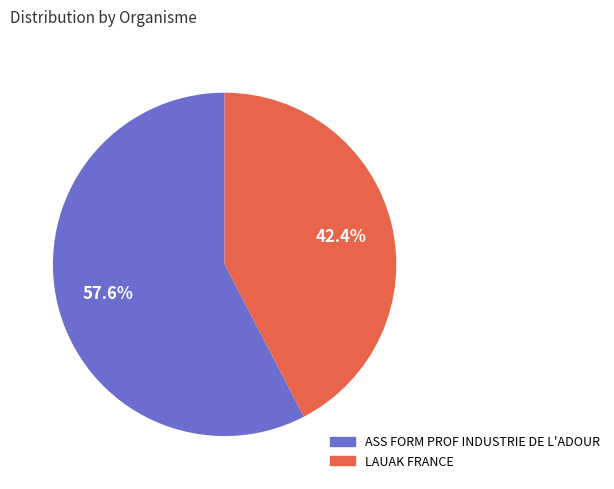

What is the largest slice in the pie chart?

ASS FORM PROF INDUSTRIE DE L'ADOUR